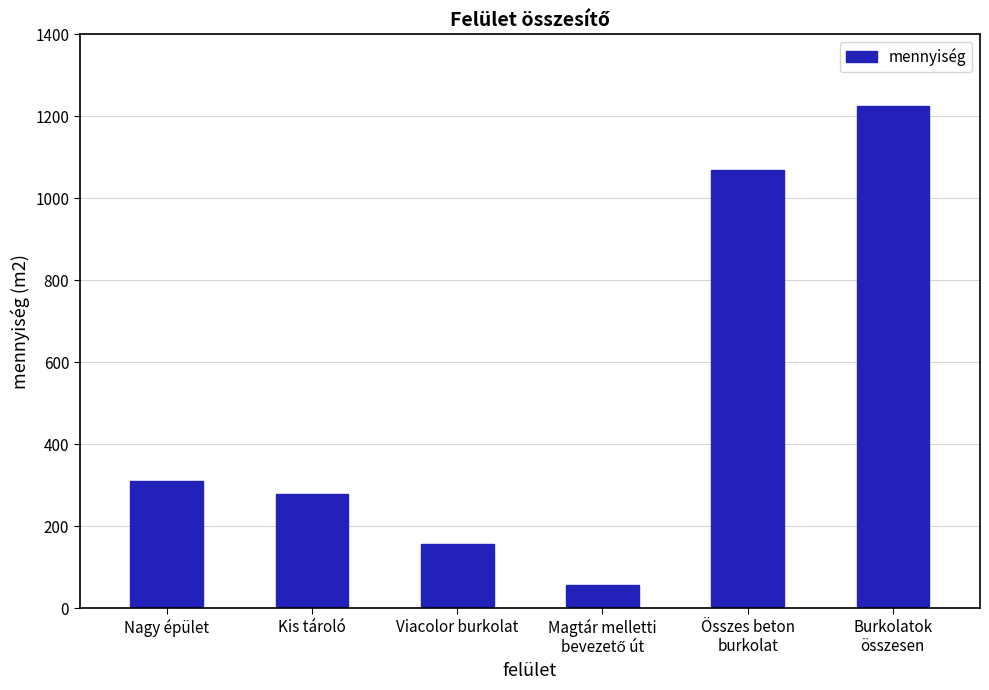

At which label does the data first exceed 311?

Nagy épület